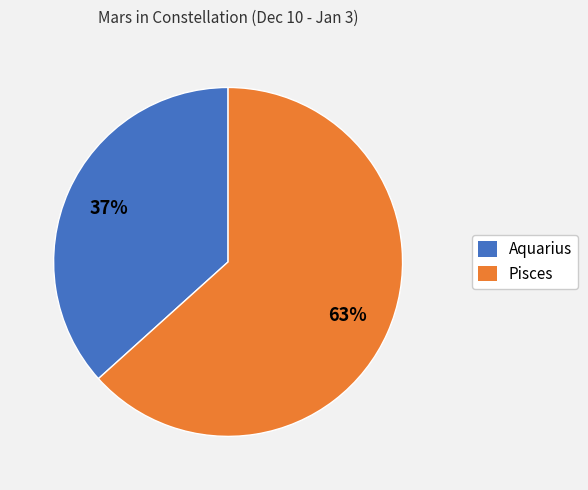

How many slices are in this pie chart?

2